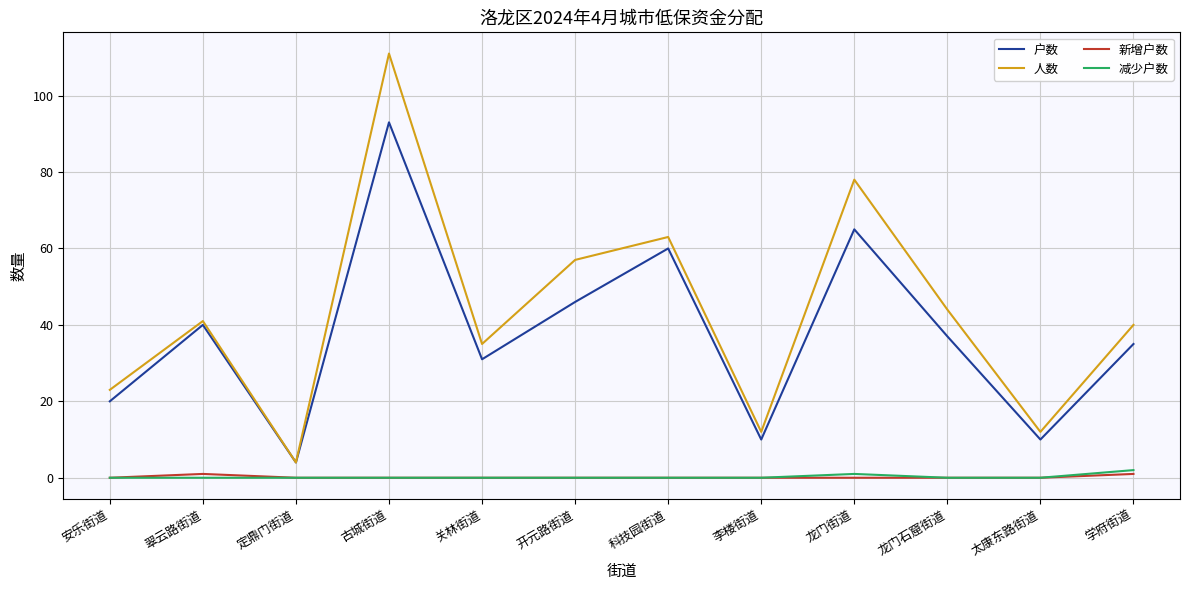

Reading left to right, list all the values displayed in this chart.

户数: 20	40	4	93	31	46	60	10	65	37	10	35
人数: 23	41	4	111	35	57	63	12	78	44	12	40
新增户数: 0	1	0	0	0	0	0	0	0	0	0	1
减少户数: 0	0	0	0	0	0	0	0	1	0	0	2